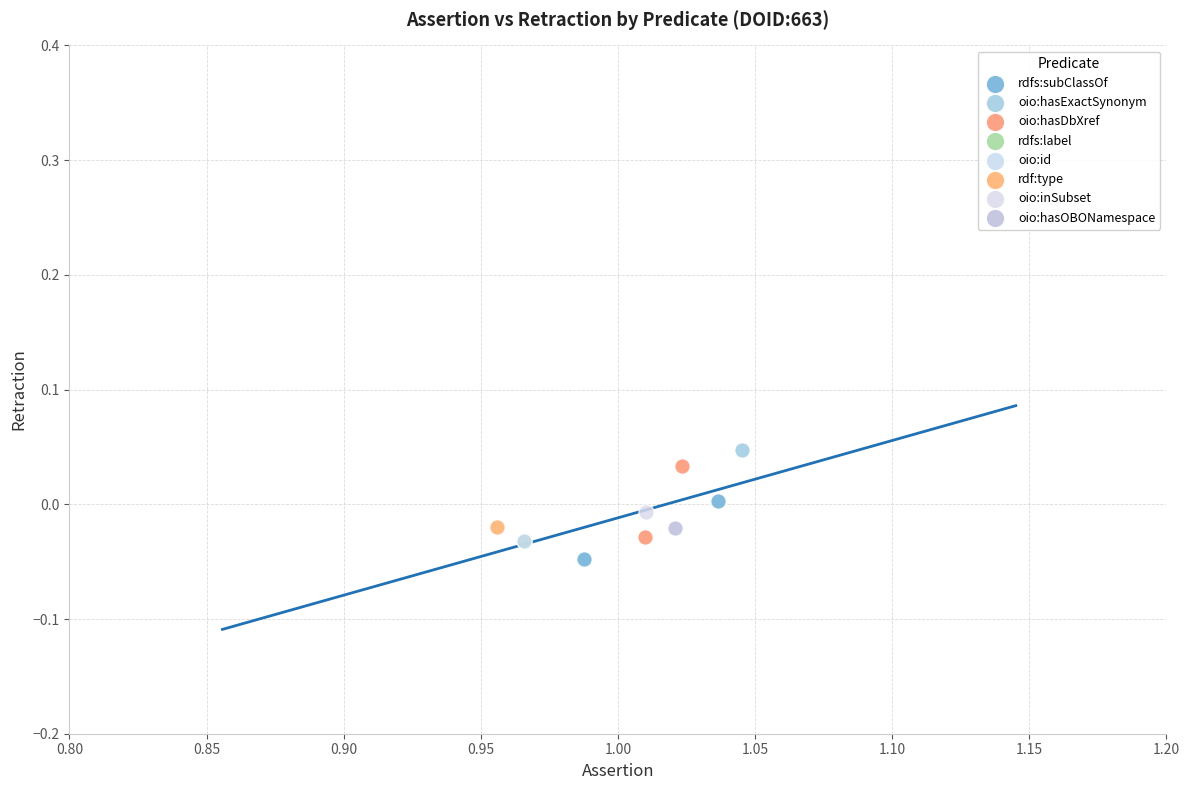

What are all the series names shown in the legend?

rdfs:subClassOf, oio:hasExactSynonym, oio:hasDbXref, rdfs:label, oio:id, rdf:type, oio:inSubset, oio:hasOBONamespace